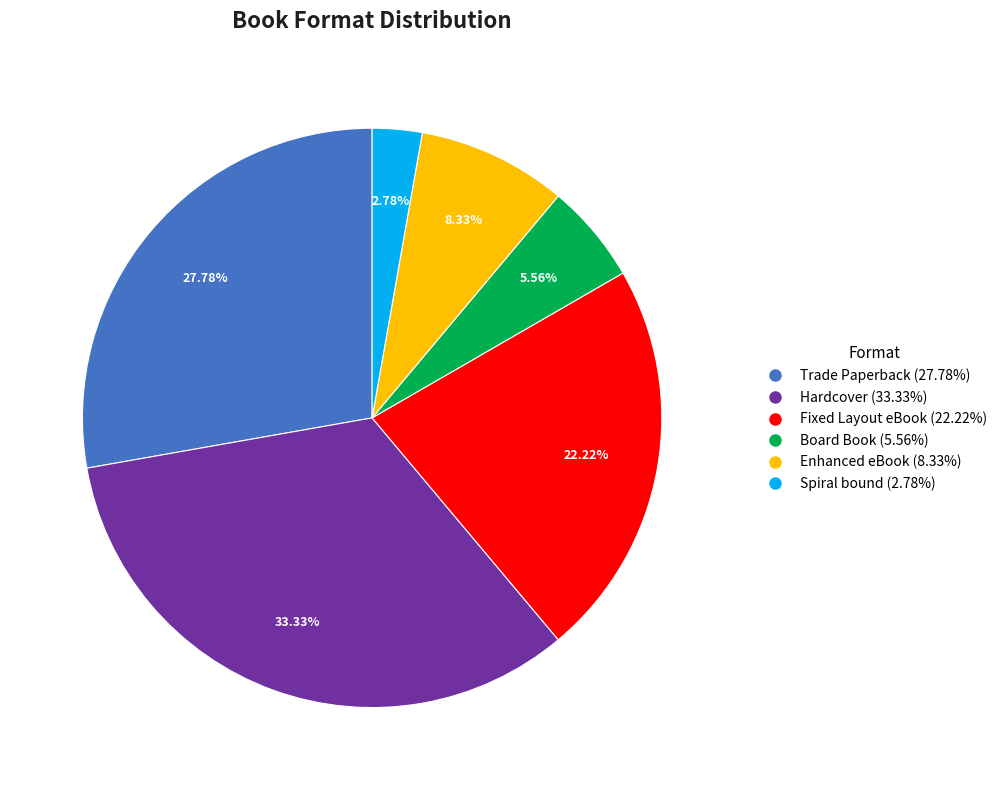

To the nearest percent, what portion does Fixed Layout eBook represent?

22%